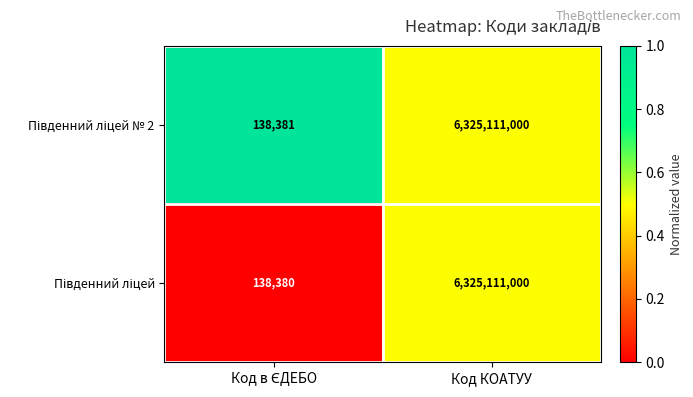

What is the smallest value displayed?

138380